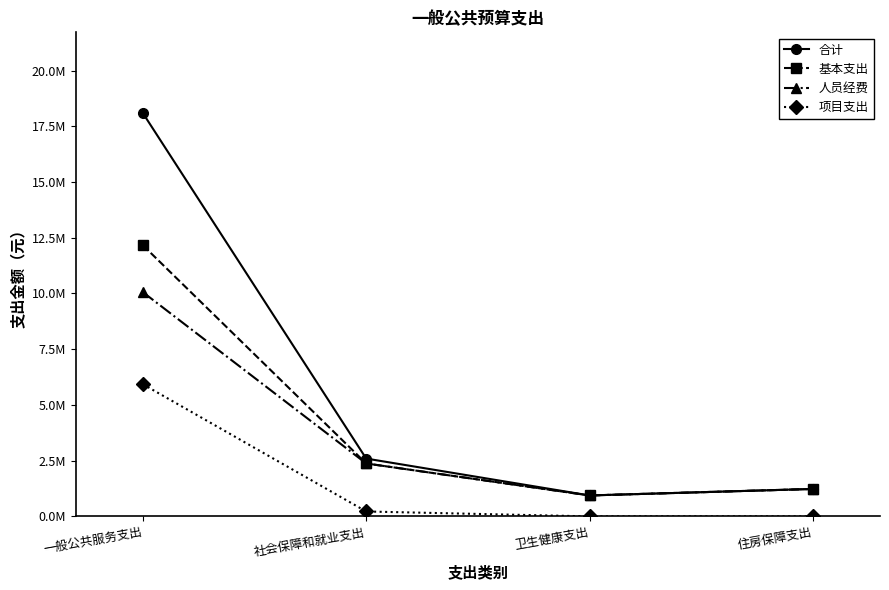

What is the difference between the 基本支出 values at 一般公共服务支出 and 住房保障支出?

10935111.3